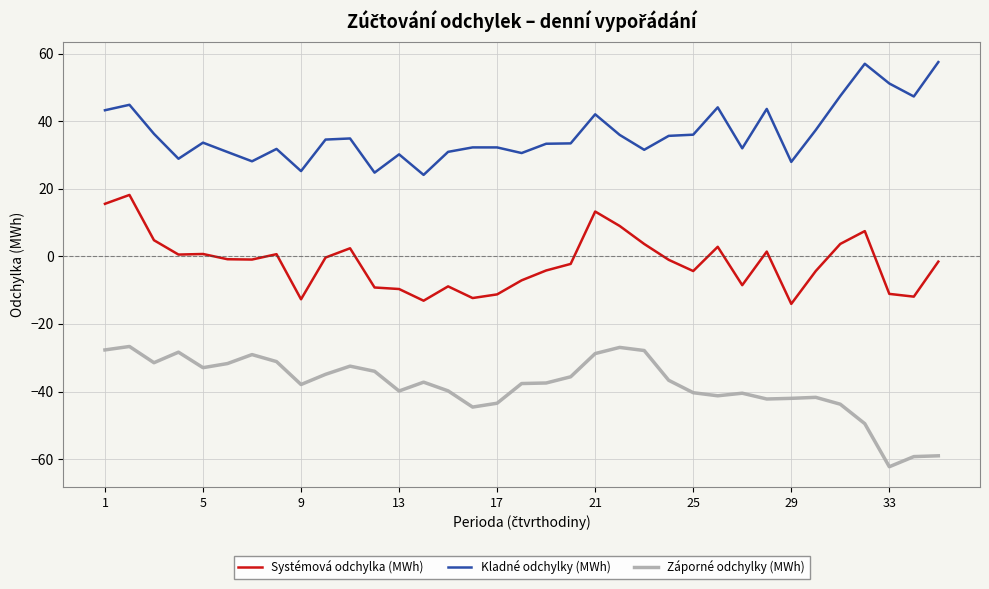

List the series in order of their peak value, lowest first.

Záporné odchylky (MWh), Systémová odchylka (MWh), Kladné odchylky (MWh)